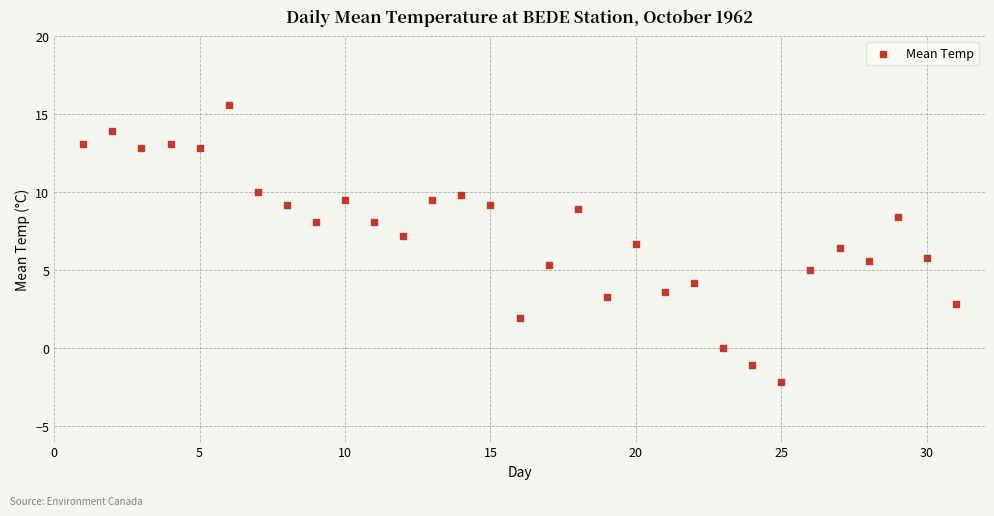

What is the range of X values (max minus min)?

30.0